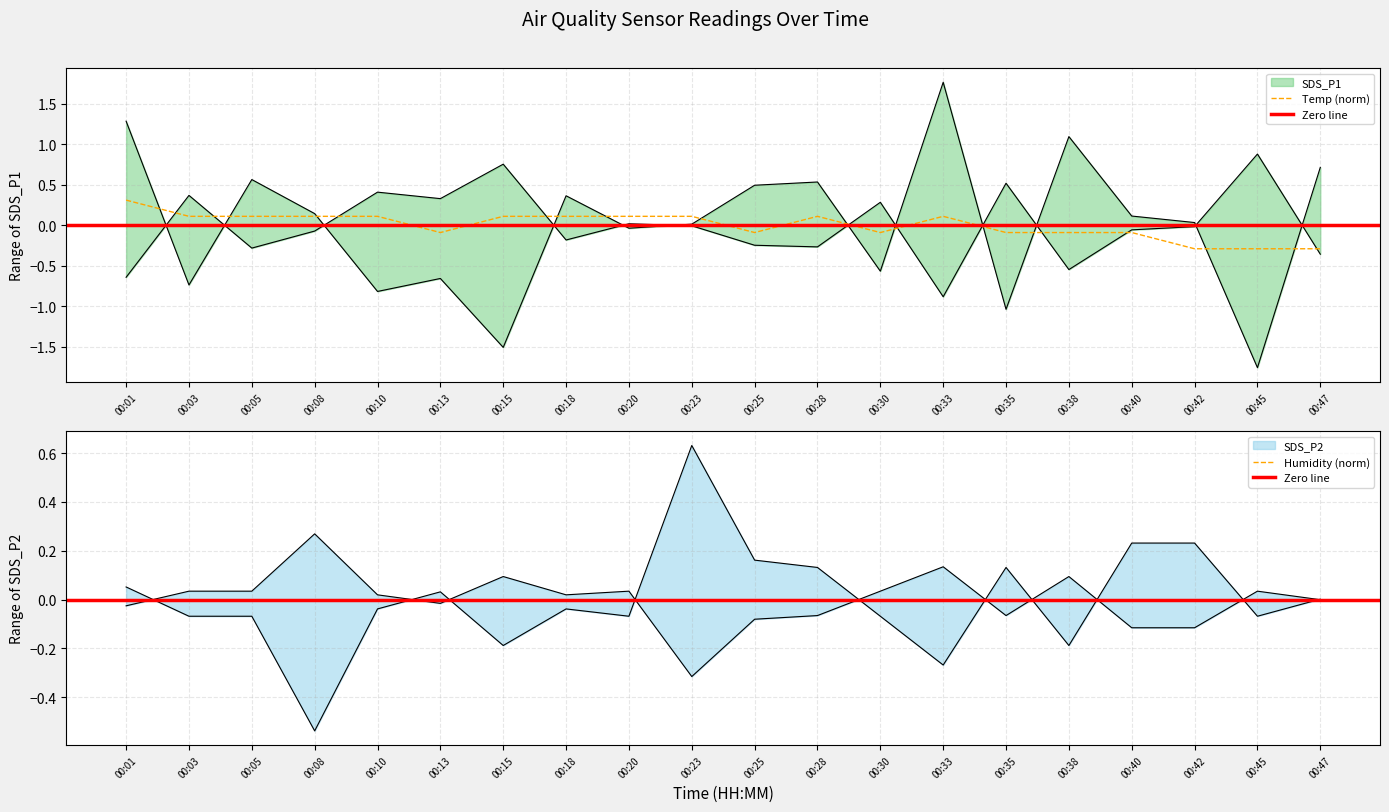

What is the greatest value displayed?

1.8